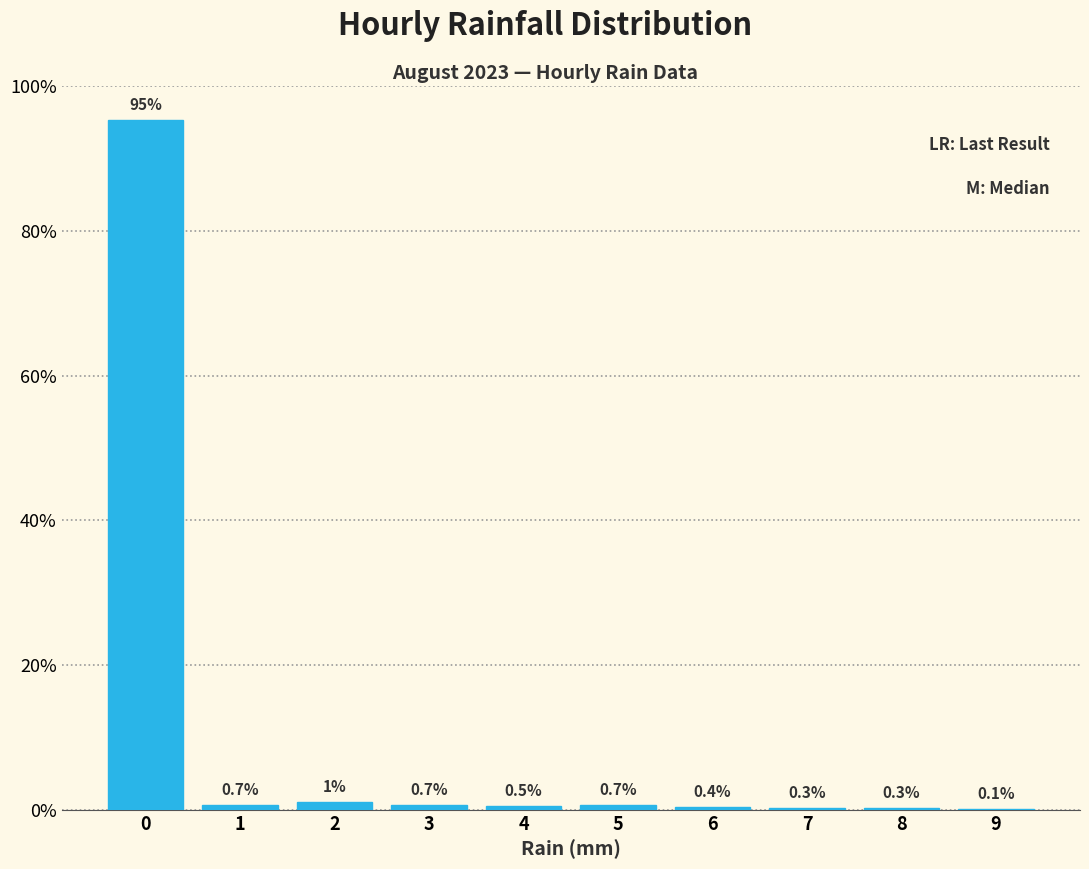

Is it true that the value at 8 is 0.3?

True